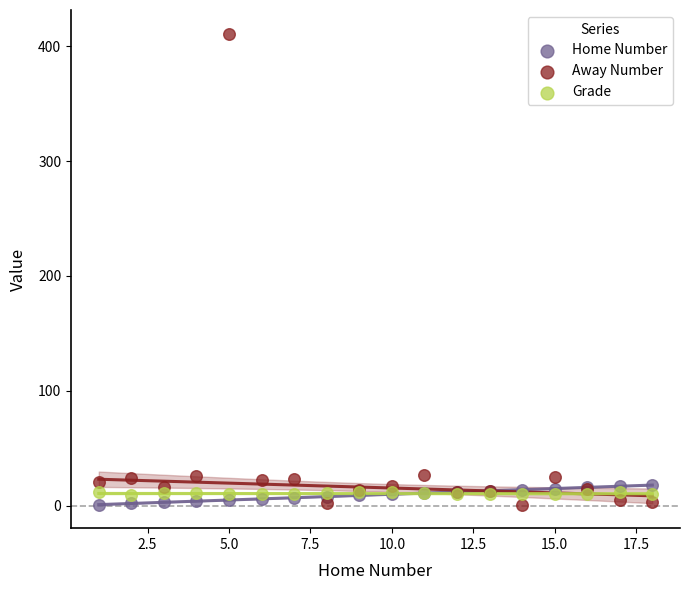

Which series contains the highest Y value?

Away Number